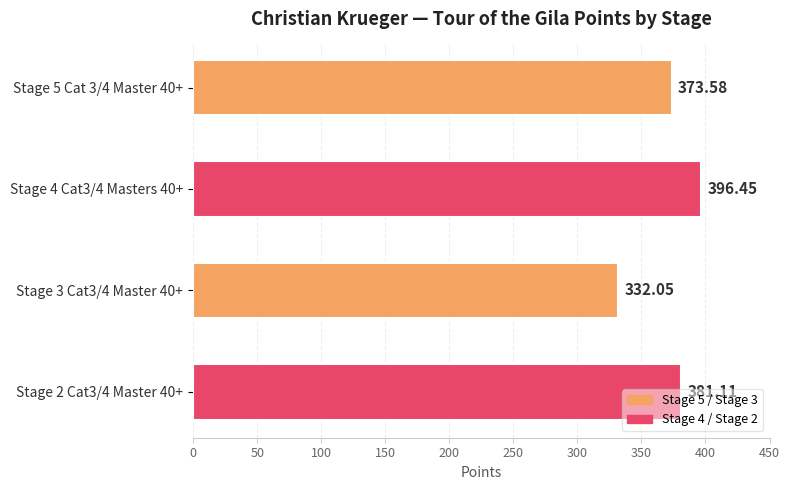

What is the change in value from Stage 5 Cat 3/4 Master 40+ to Stage 3 Cat3/4 Master 40+?

-41.5